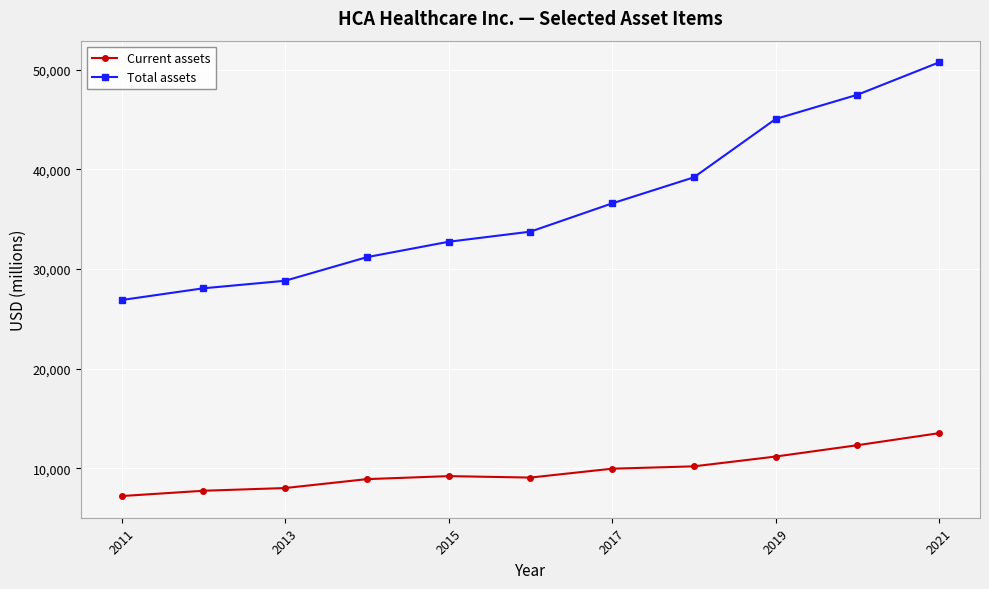

What is the greatest value displayed?

50742